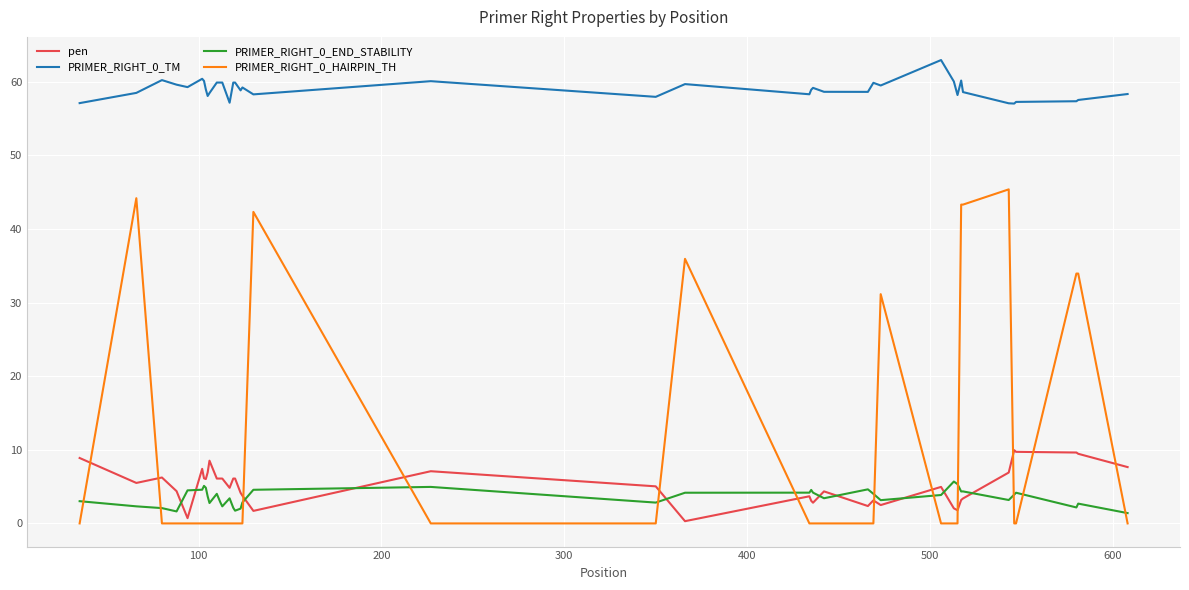

How many distinct data groups are displayed?

4